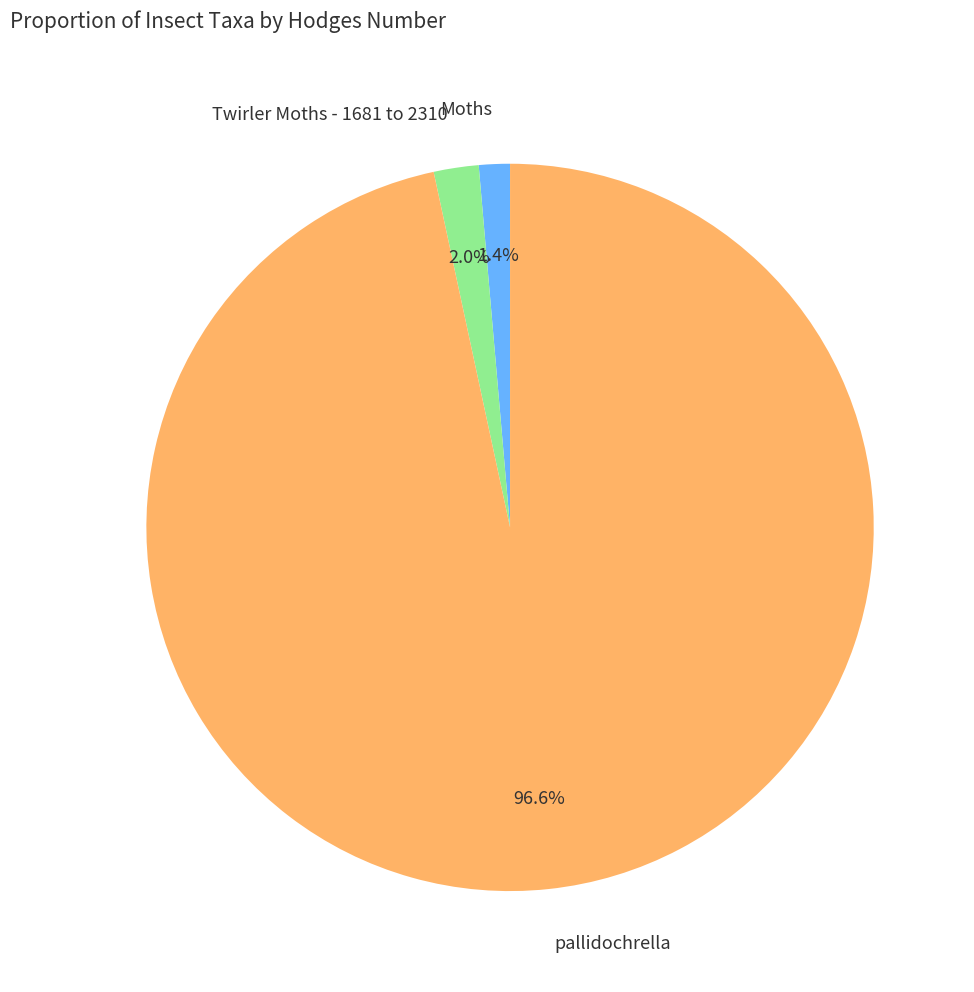

Is there any slice that represents more than half of the pie?

Yes